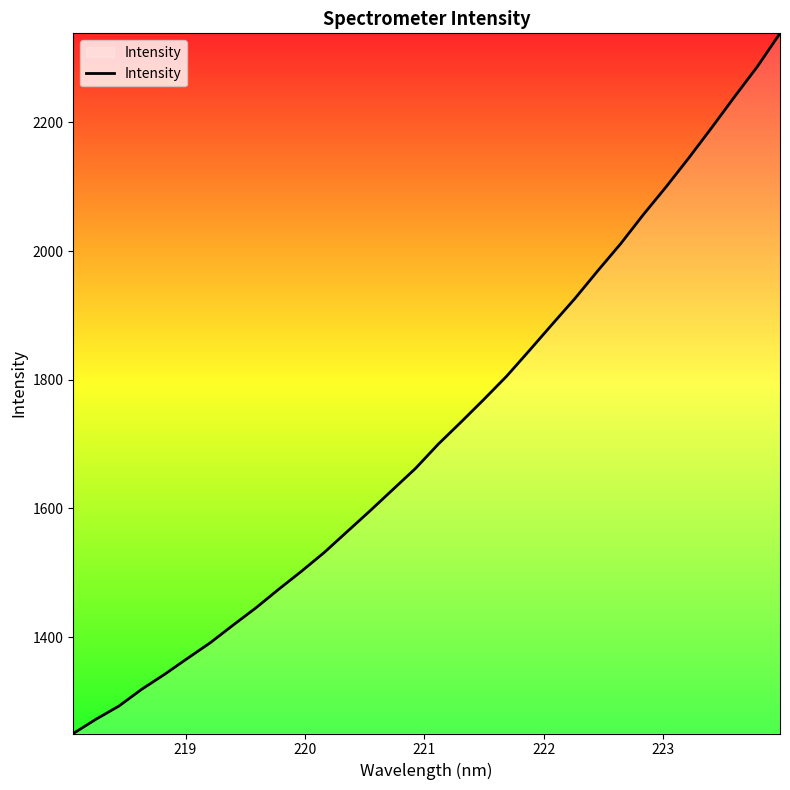

What is the greatest value displayed?

2338.4